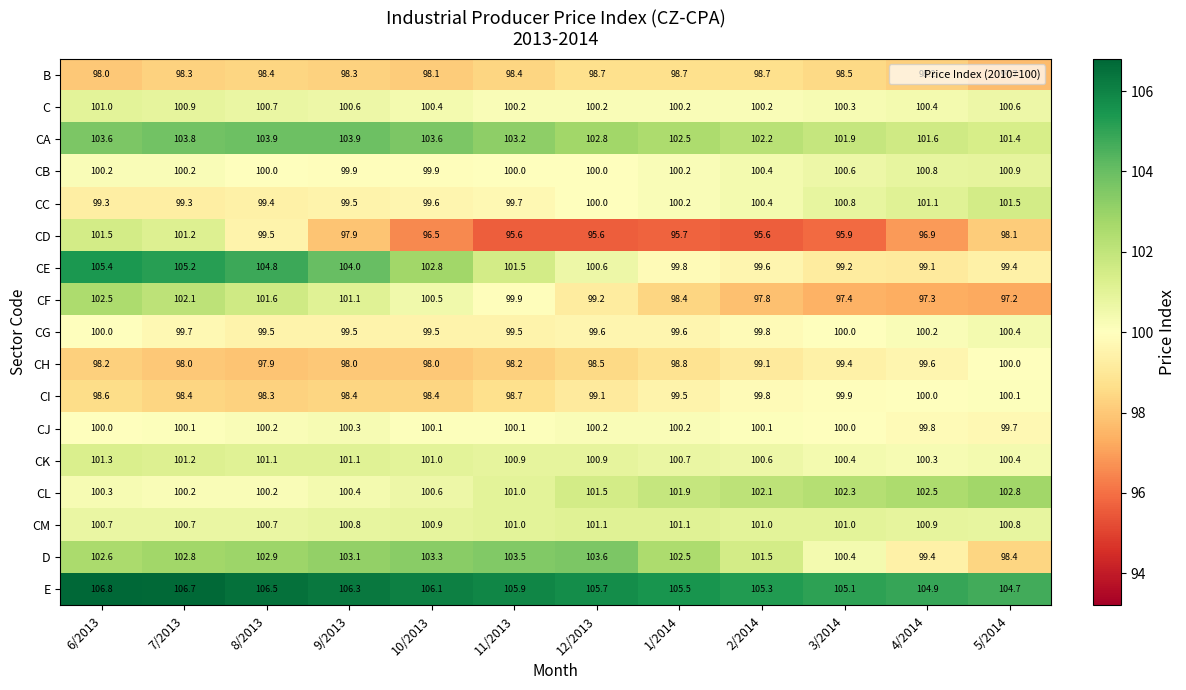

Which series has the widest spread of values?

CE